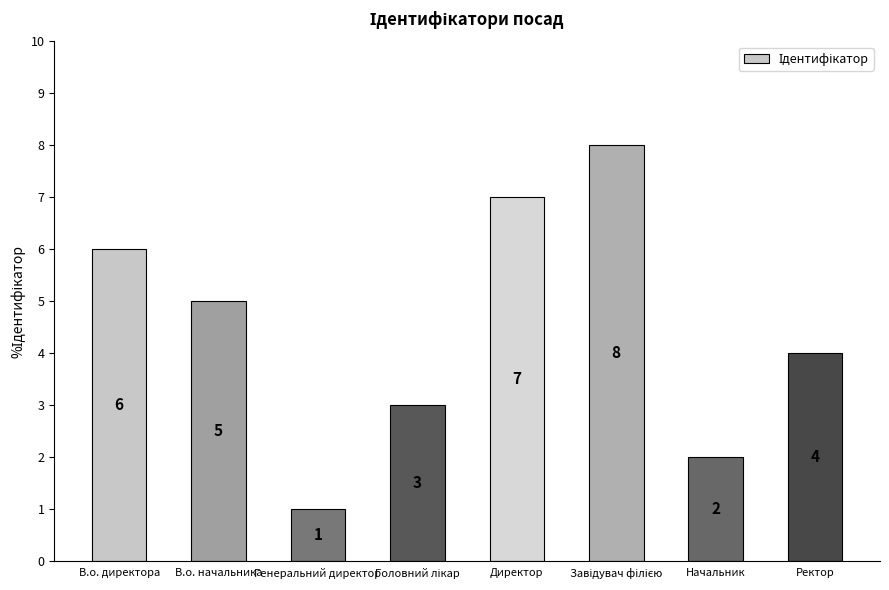

Where does the data first go above 5?

В.о. директора